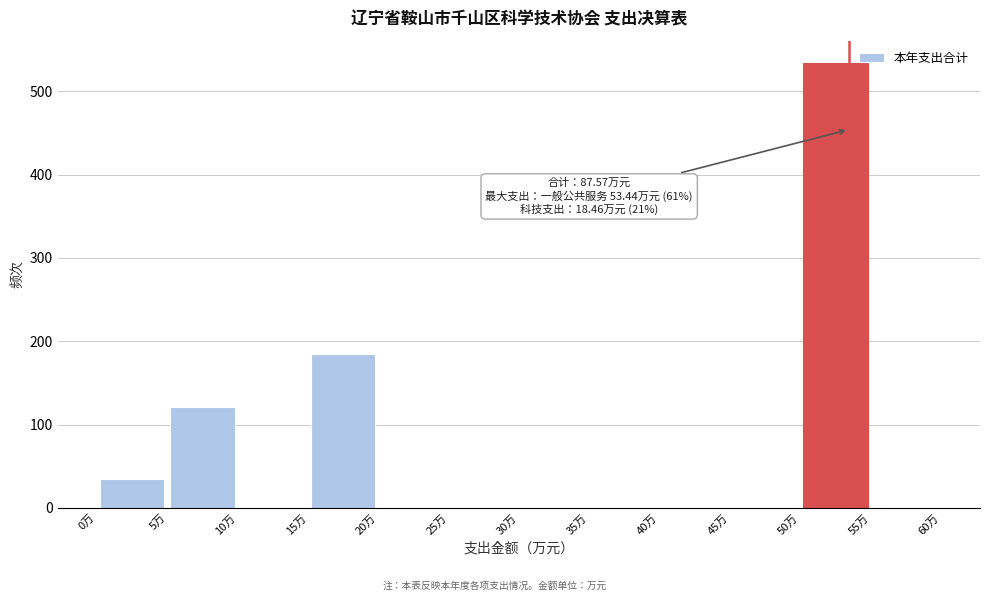

Over which range of the x-axis is the bar tallest?

50 to 55